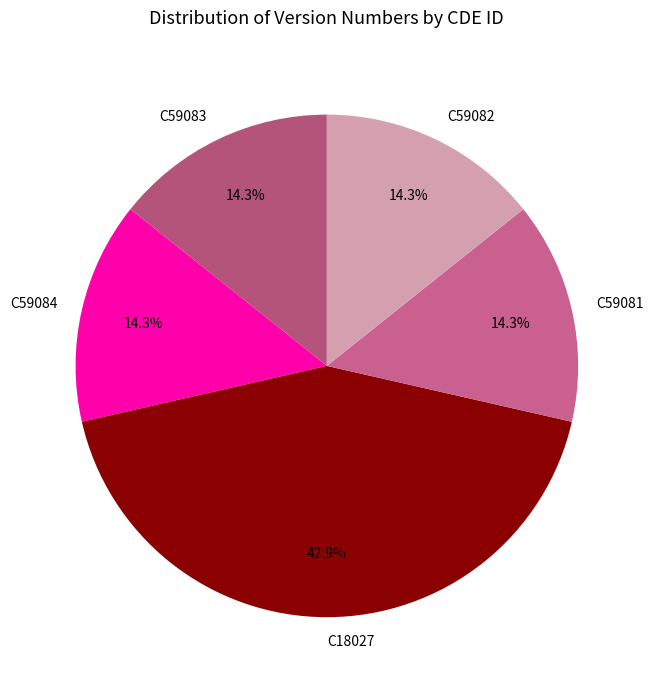

How many slices are in this pie chart?

5